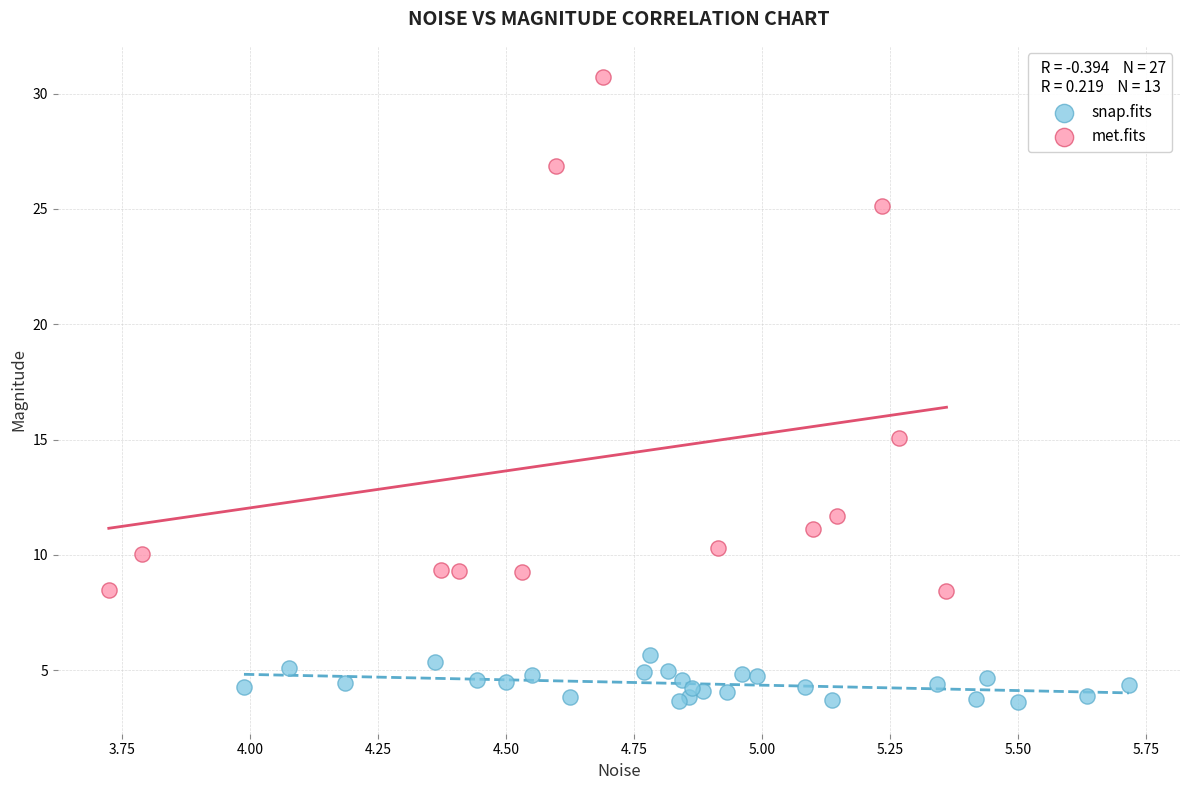

Which series contains the lowest Y value?

snap.fits